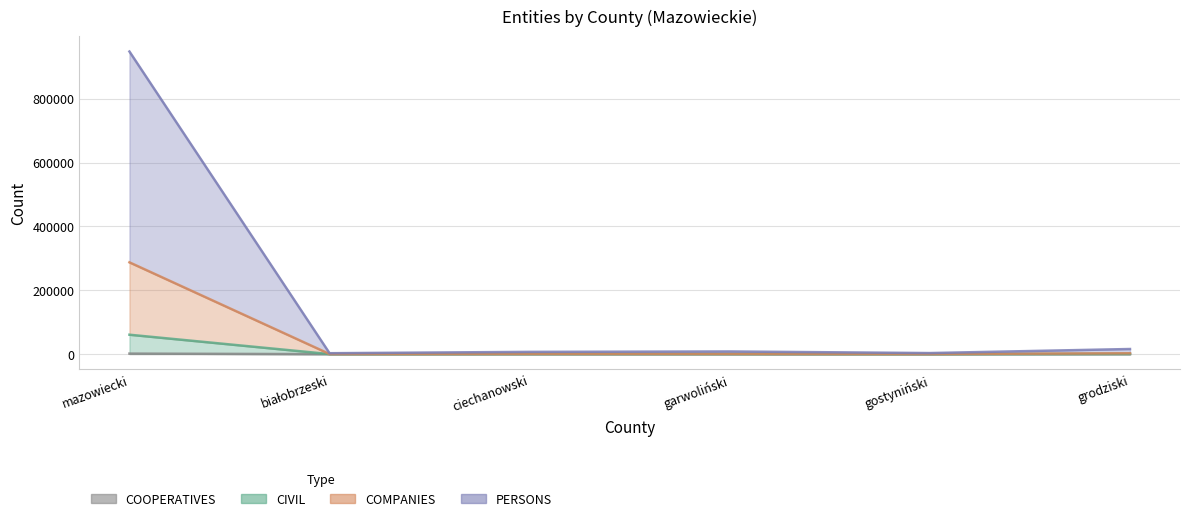

What position from the right is gostyniński?

2